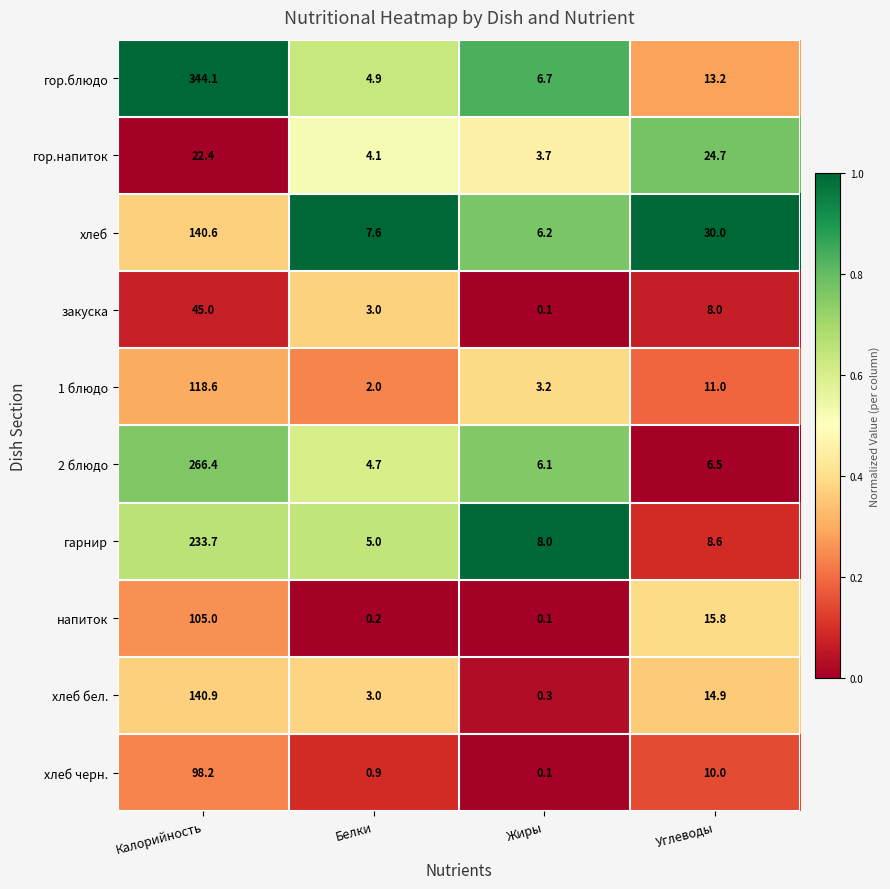

True or false: хлеб has a value of 6.2 at Жиры.

True